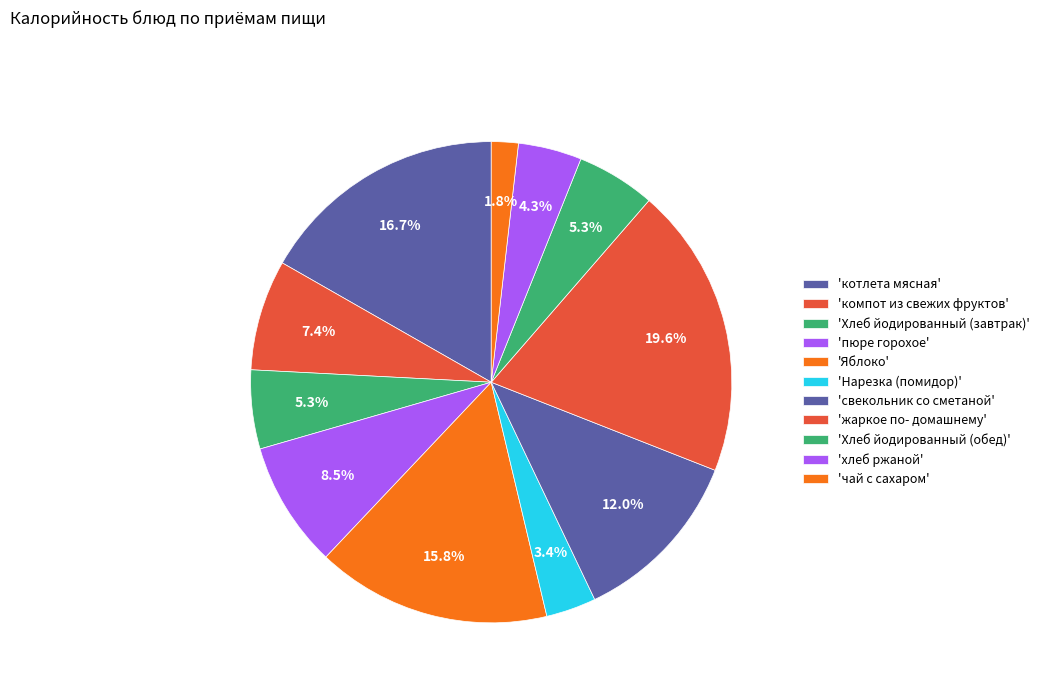

Rank the categories by value from highest to lowest.

жаркое по- домашнему, котлета мясная, Яблоко, свекольник со сметаной, пюре горохое, компот из свежих фруктов, Хлеб йодированный (завтрак), Хлеб йодированный (обед), хлеб ржаной, Нарезка (помидор), чай с сахаром